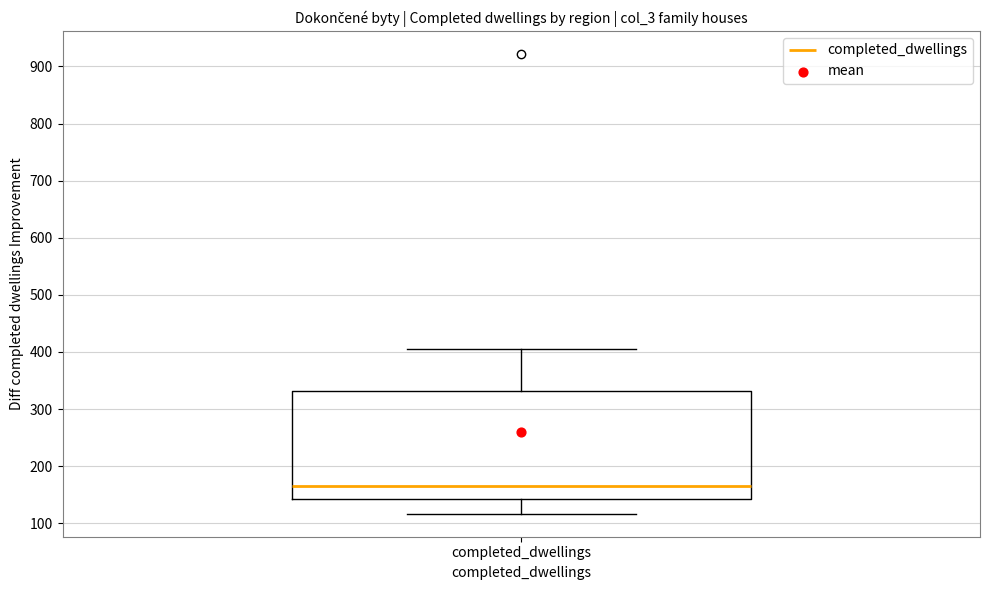

Where does the lower whisker of the box for completed_dwellings end on the y-axis? The values are not printed on the chart, so give them approximately, as read against the axis.

120